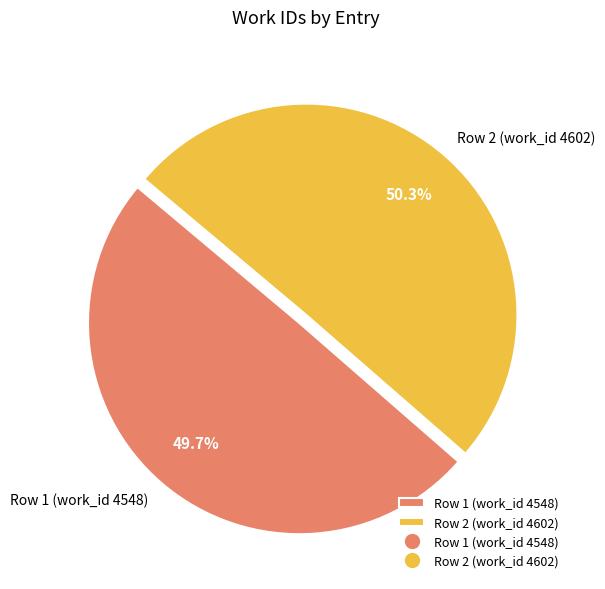

Which slice is the largest?

Row 2 (work_id 4602)